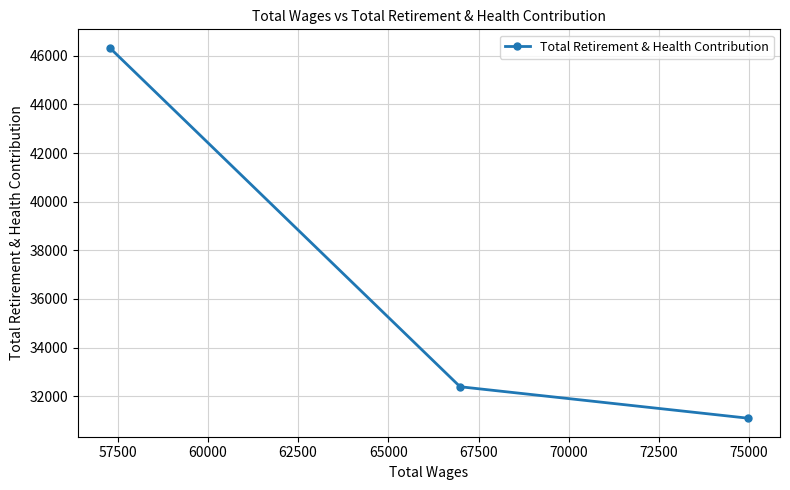

What is the difference between the maximum and minimum values?

15229